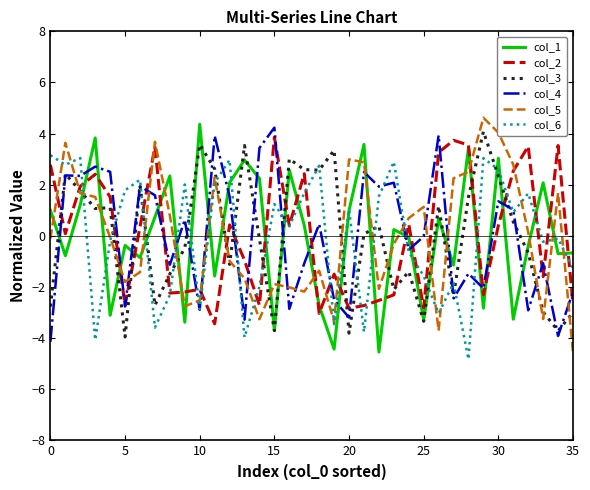

How many interior local valleys does the col_2 series have?

11